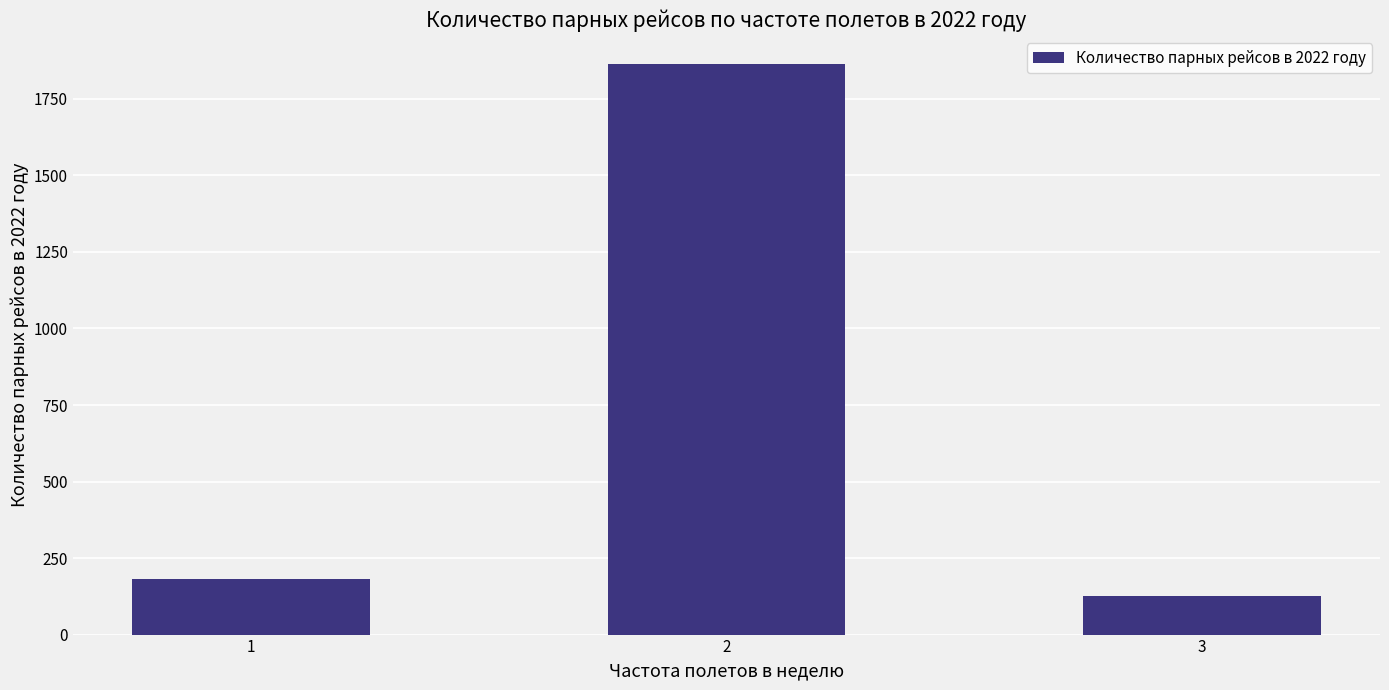

True or false: the data shows 297 at 1.

False